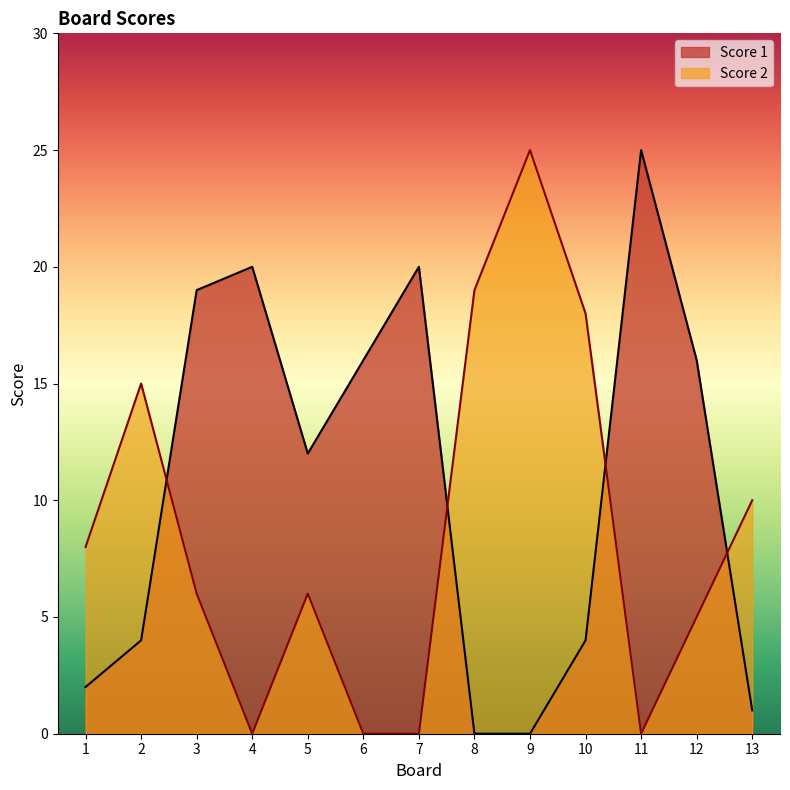

How many values in Score 2 are above zero?

9